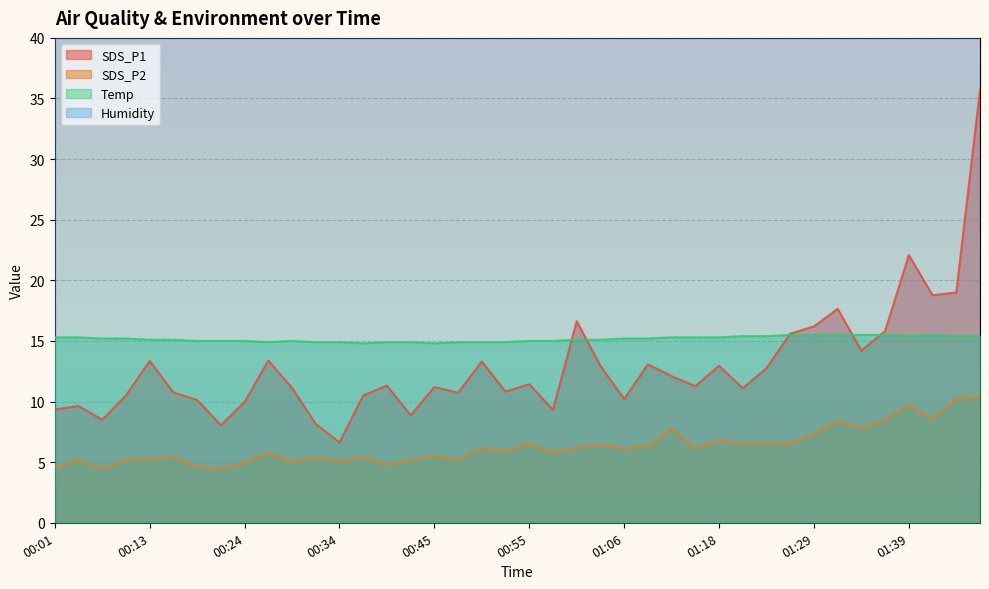

How many interior local valleys does the SDS_P1 series have?

12